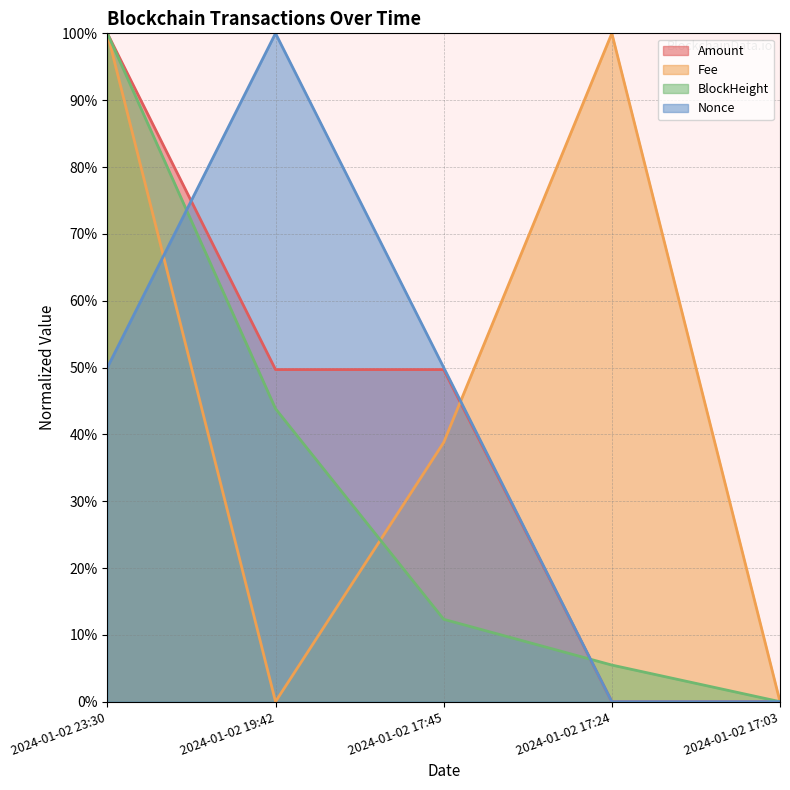

True or false: Fee has a value of 43.5 at 2024-01-02 17:24.

False